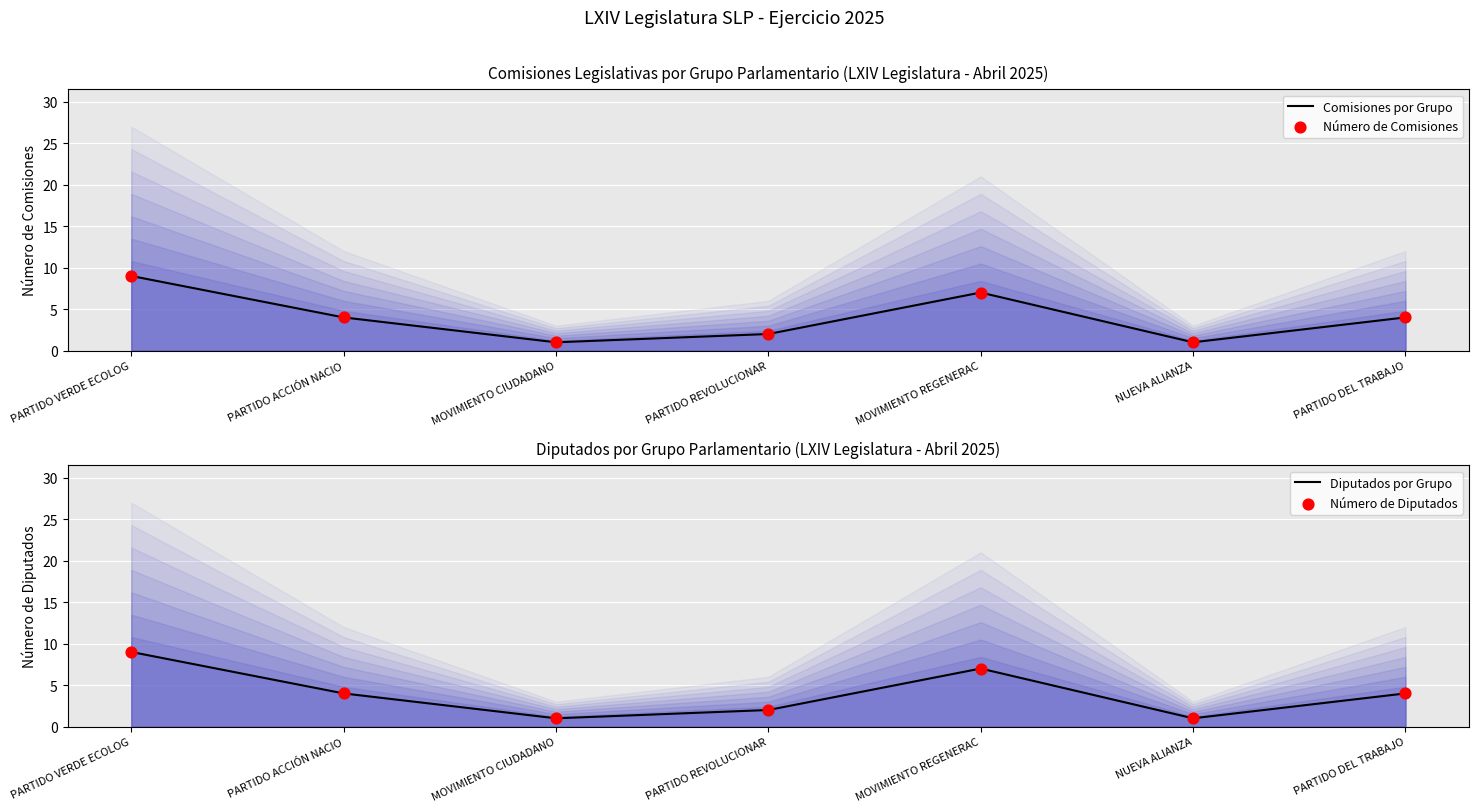

Is the value of Número de Comisiones at MOVIMIENTO REGENERAC greater than the value of Número de Diputados at PARTIDO ACCIÓN NACIO?

Yes